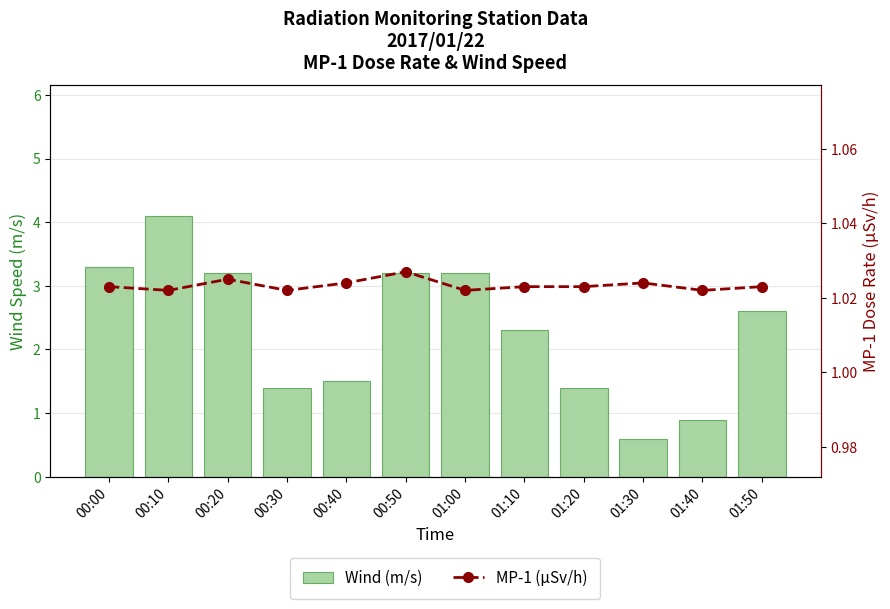

What is the difference between the maximum and second lowest values in the Wind (m/s) series?

3.2